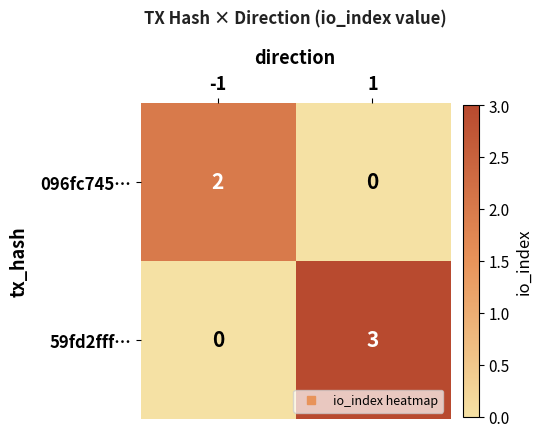

How many distinct data groups are displayed?

2